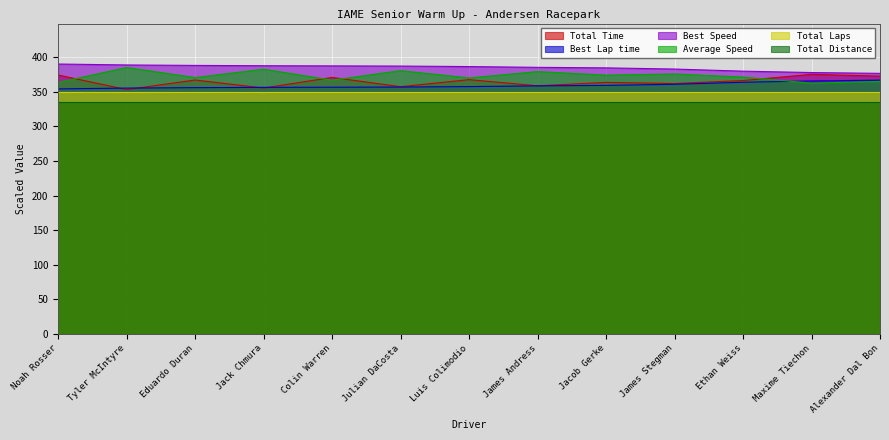

How many categories are shown in the chart?

13